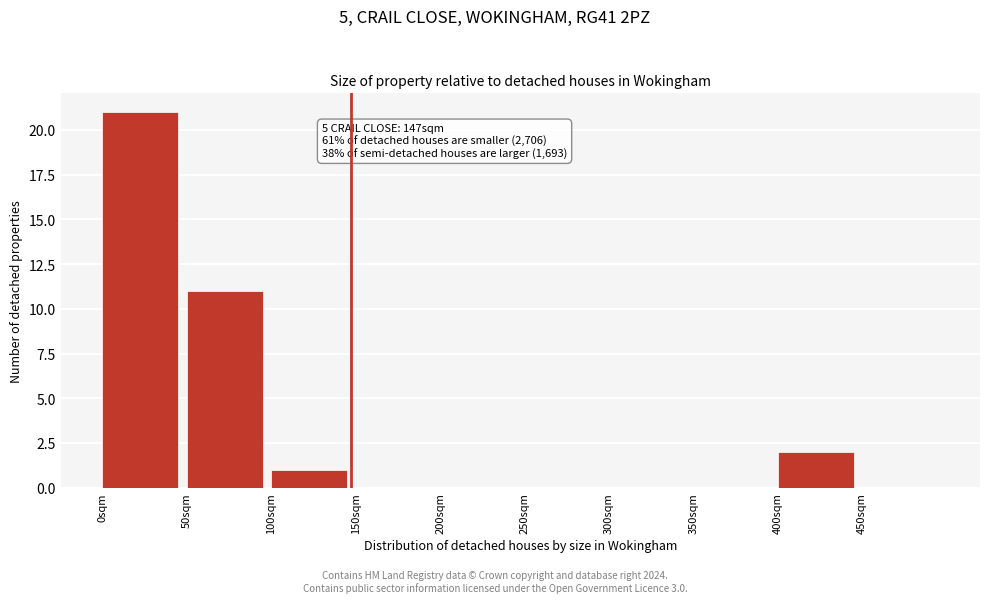

Over which range of the x-axis is the bar tallest?

0 to 50